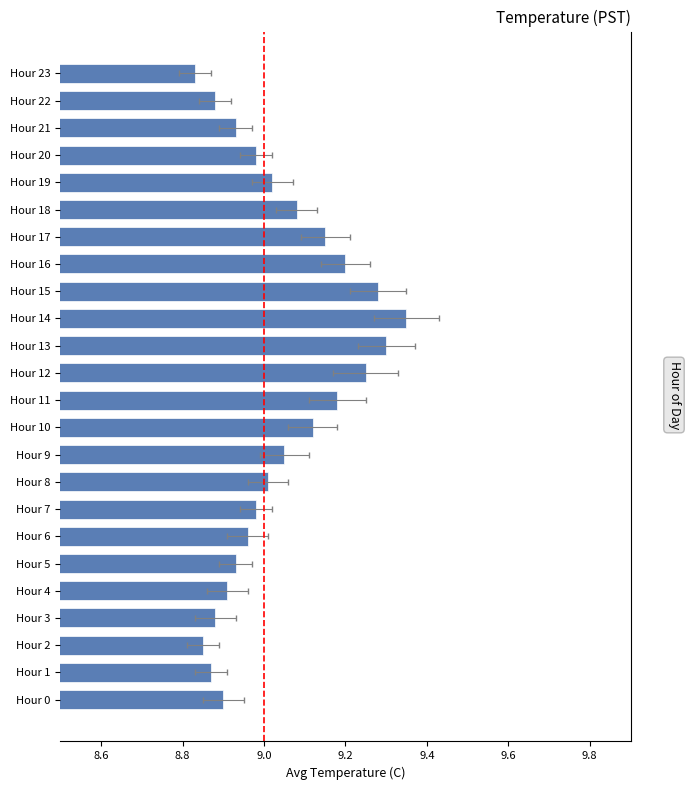

Approximately how many times larger is the value at Hour 14 compared to Hour 17?

1.0